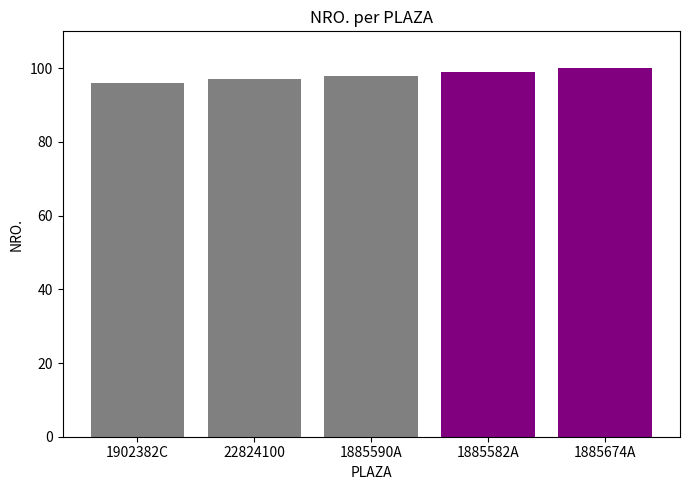

Rank the categories by value from highest to lowest.

1885674A, 1885582A, 1885590A, 22824100, 1902382C